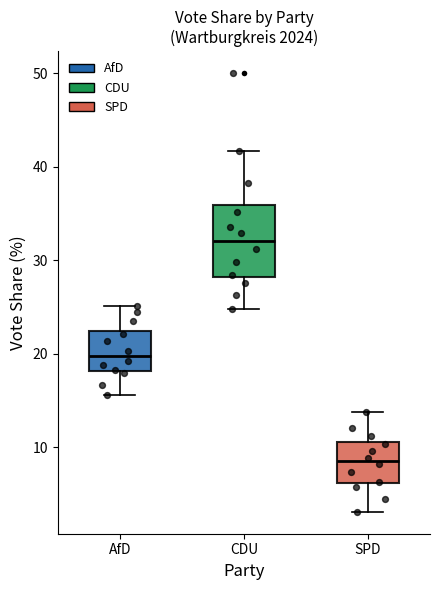

Where does the upper whisker of the box for CDU end on the y-axis? The values are not printed on the chart, so give them approximately, as read against the axis.

42